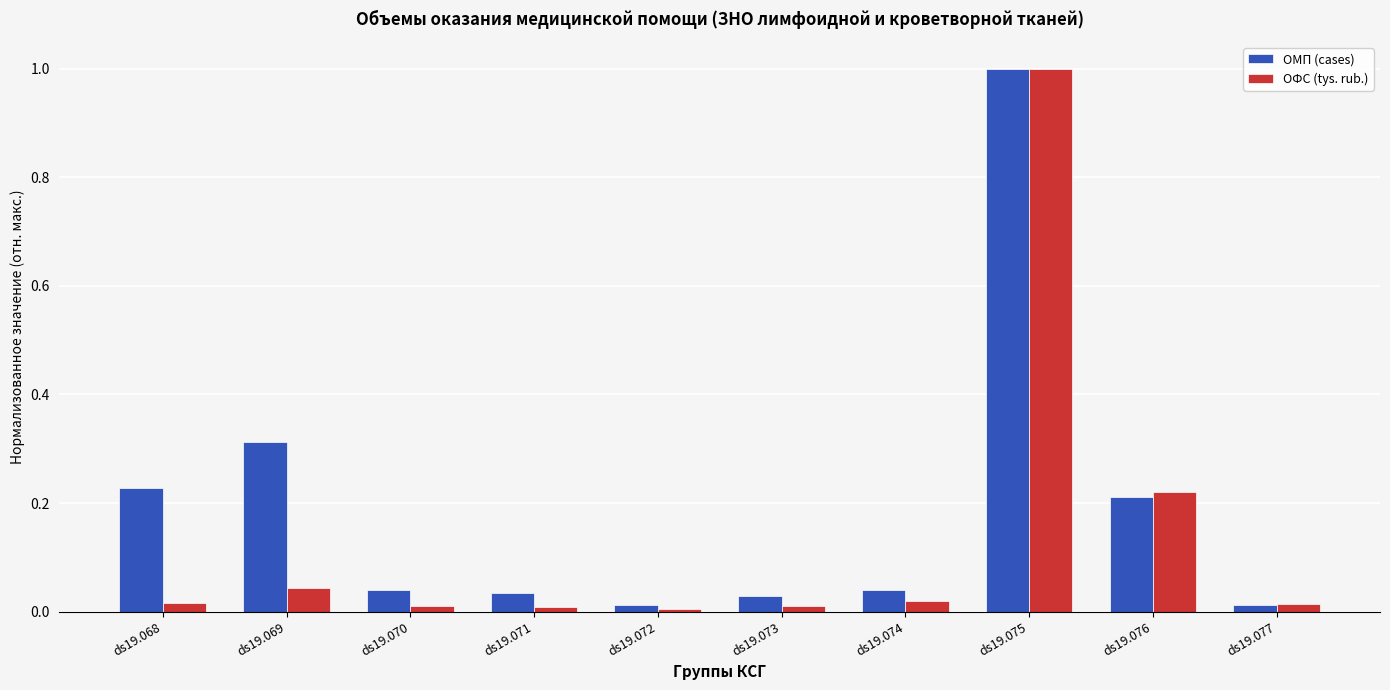

List the series in order of their overall mean, highest first.

ОМП (cases), ОФС (tys. rub.)